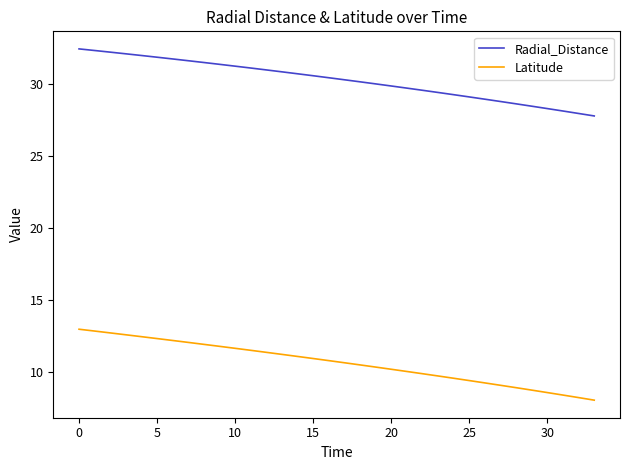

What is the minimum value for Radial_Distance?

27.8